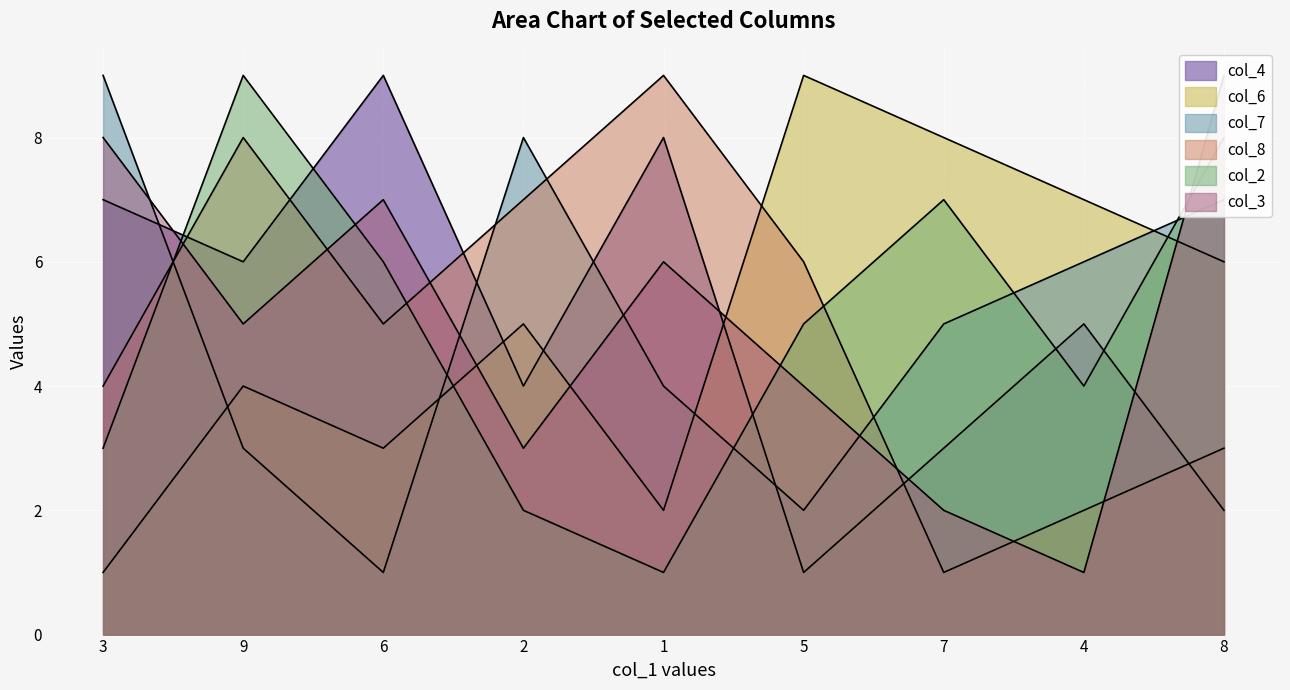

What is the sum of all col_7 values?

45